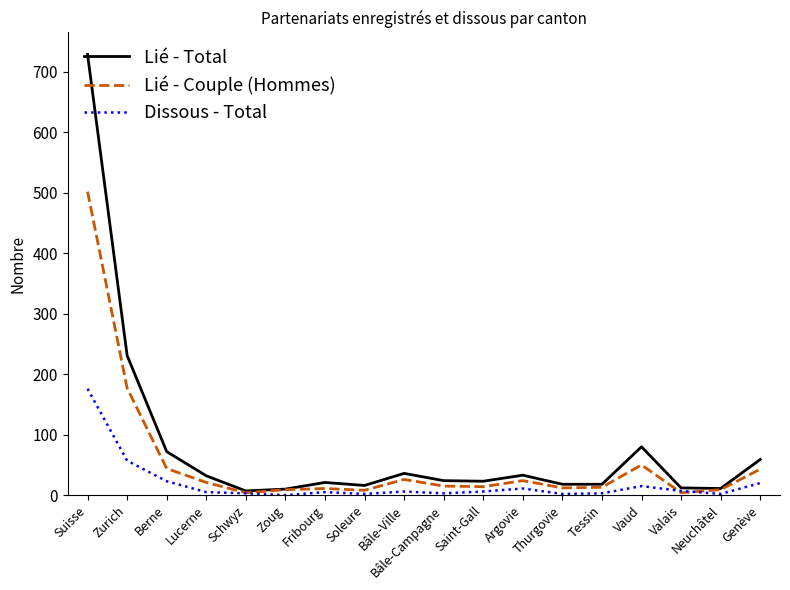

What is the spread (max minus min) of values at Thurgovie?

16